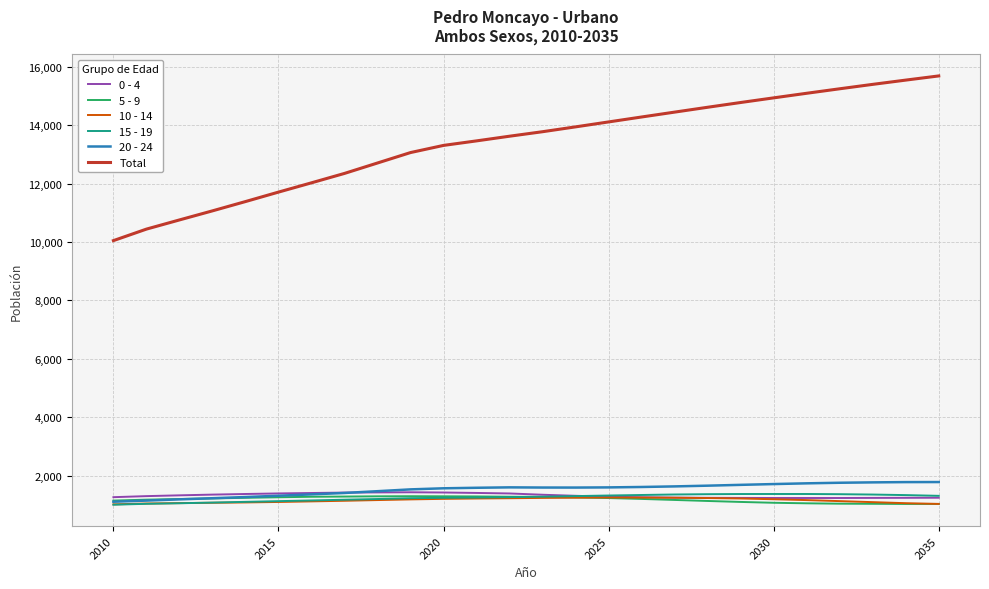

True or false: 15 - 19 and Total cross at least once.

False